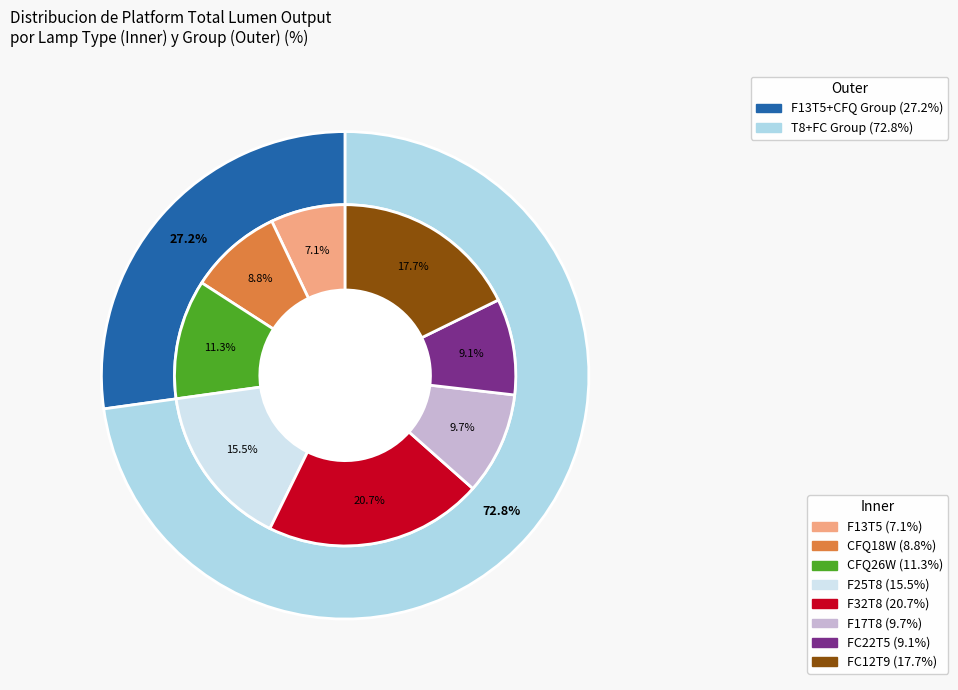

Count the number of slices in the pie.

8